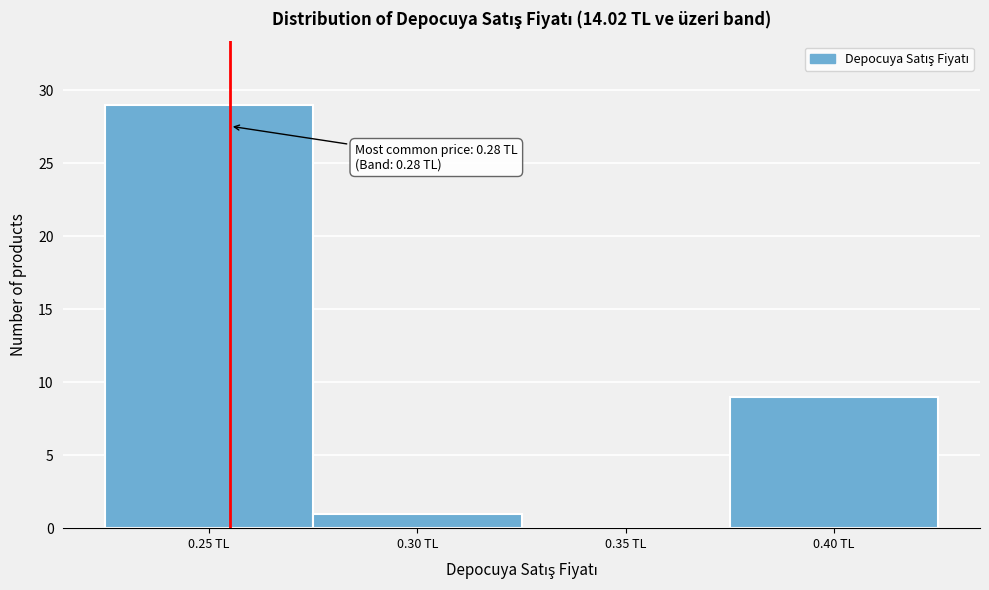

Reading left to right, what are all the values shown in this chart?

0.25 TL=29	0.30 TL=1	0.35 TL=0	0.40 TL=9